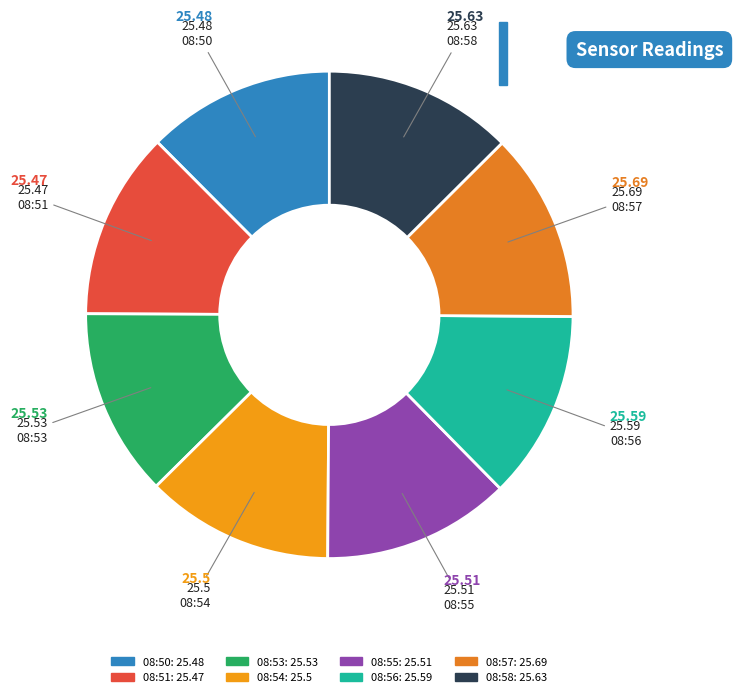

What is the change in value from 08:55 to 08:56?

+0.1